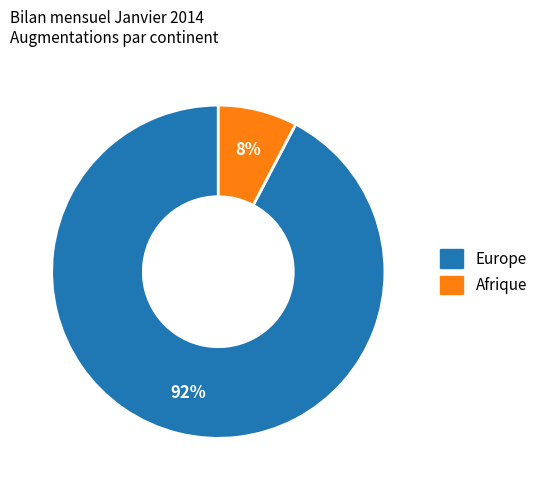

What is the majority slice?

Europe